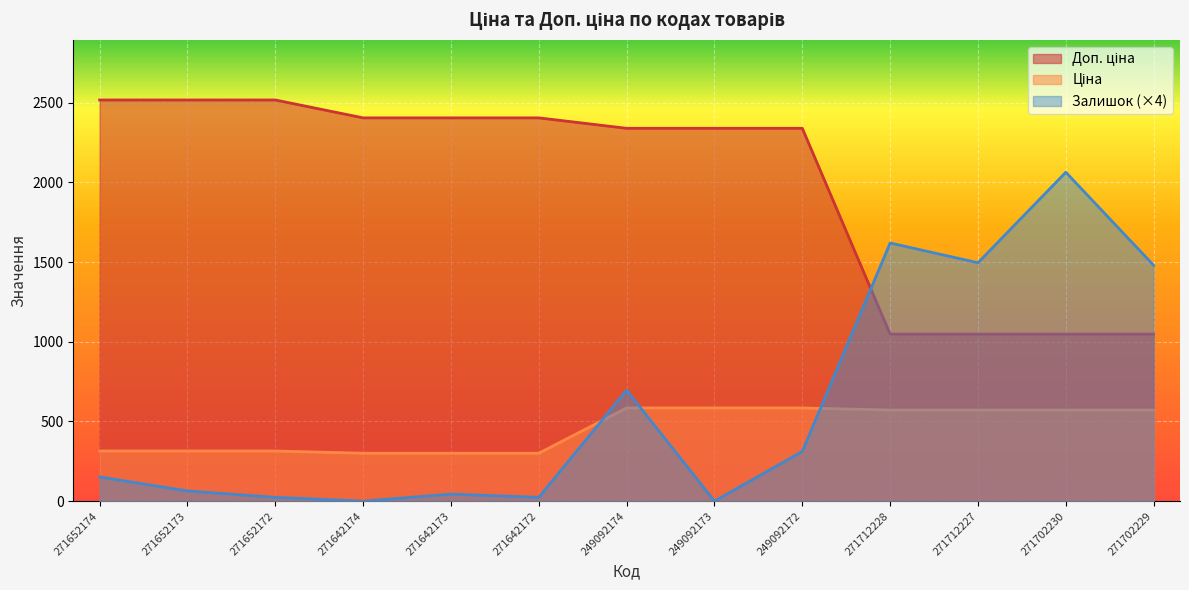

What is the difference between the maximum and minimum values in the Доп. ціна series?

1469.5